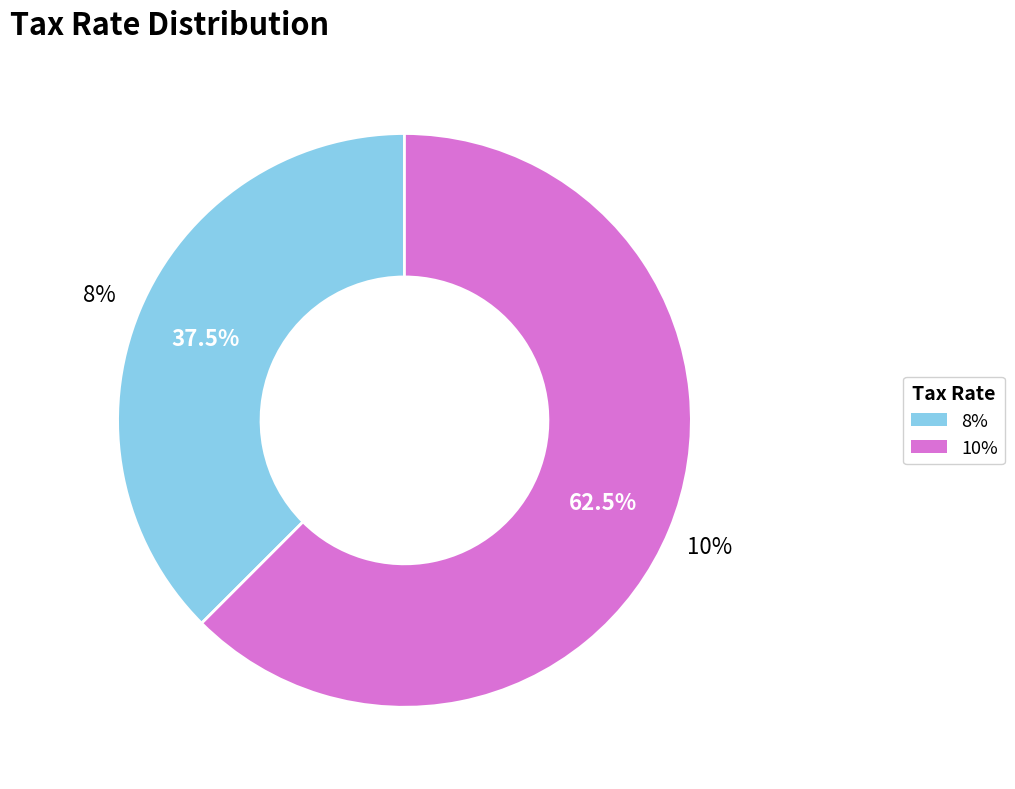

Which category has the smallest portion of the pie?

8%